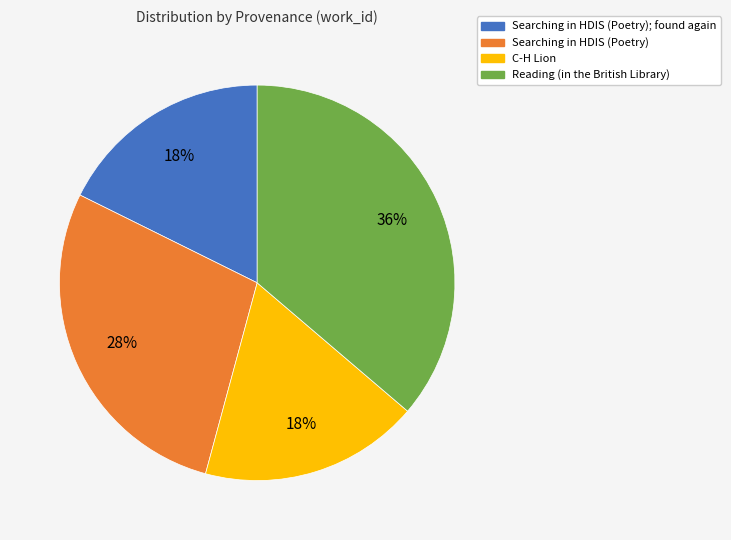

Does any single category account for the majority?

No